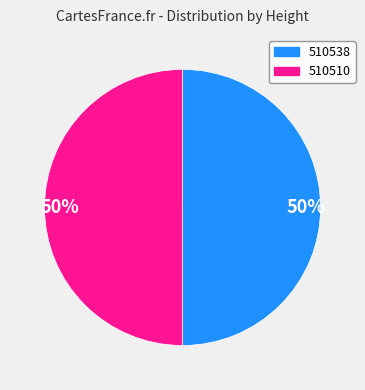

Count the number of slices in the pie.

2